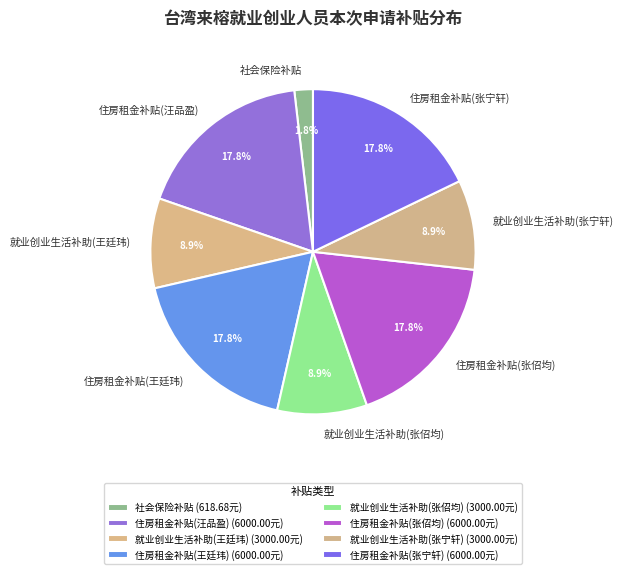

To the nearest percent, what percentage of the pie is 住房租金补贴(张佋均)?

18%